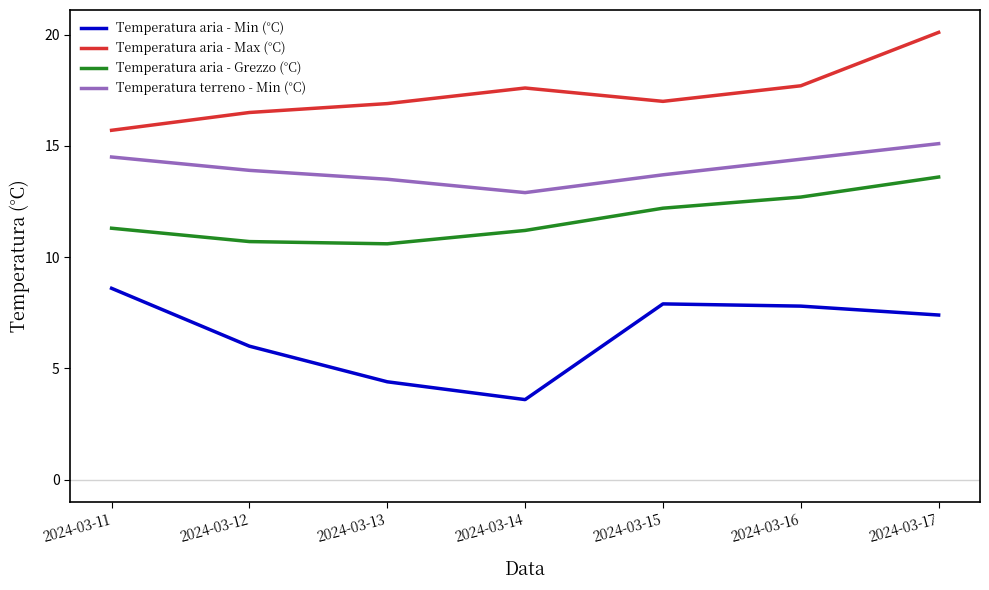

True or false: Temperatura aria - Min (°C) and Temperatura terreno - Min (°C) cross at least once.

False